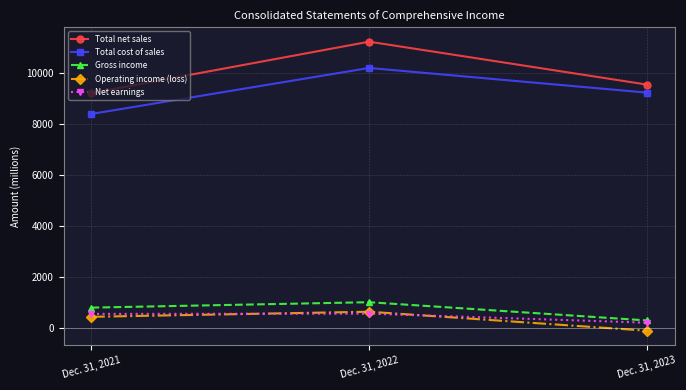

Read the Operating income (loss) value at Dec. 31, 2022, to the nearest 50.

650